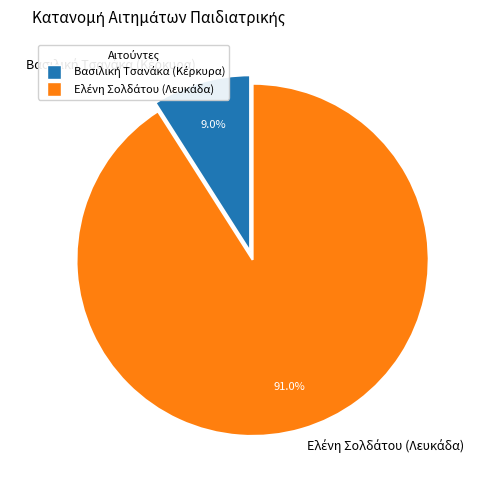

Does any single category account for the majority?

Yes